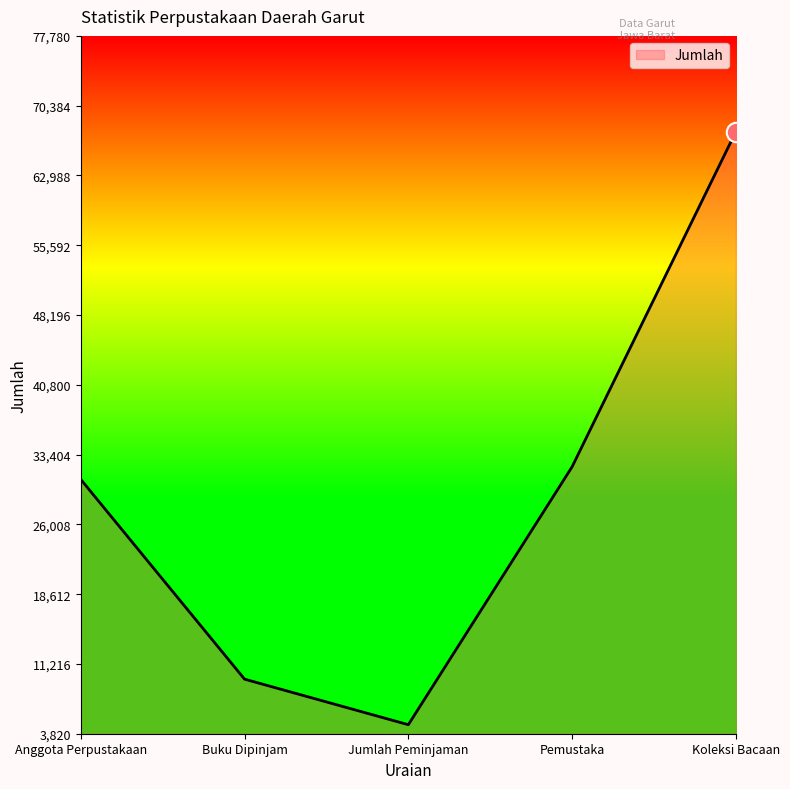

Rank the categories by value from lowest to highest.

Jumlah Peminjaman, Buku Dipinjam, Anggota Perpustakaan, Pemustaka, Koleksi Bacaan